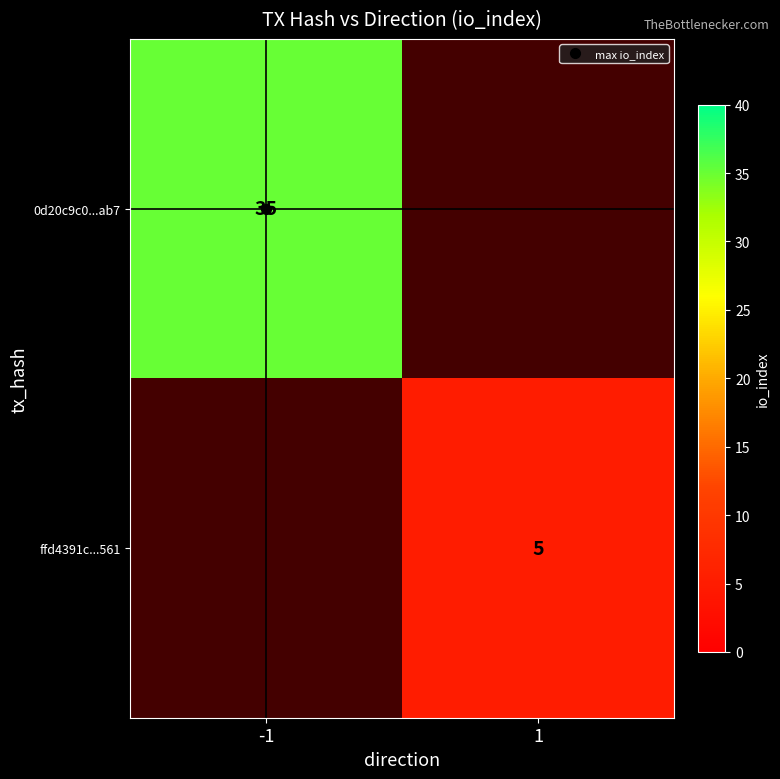

List the series in order of their overall mean, lowest first.

0d20c9c0...ab7, ffd4391c...561